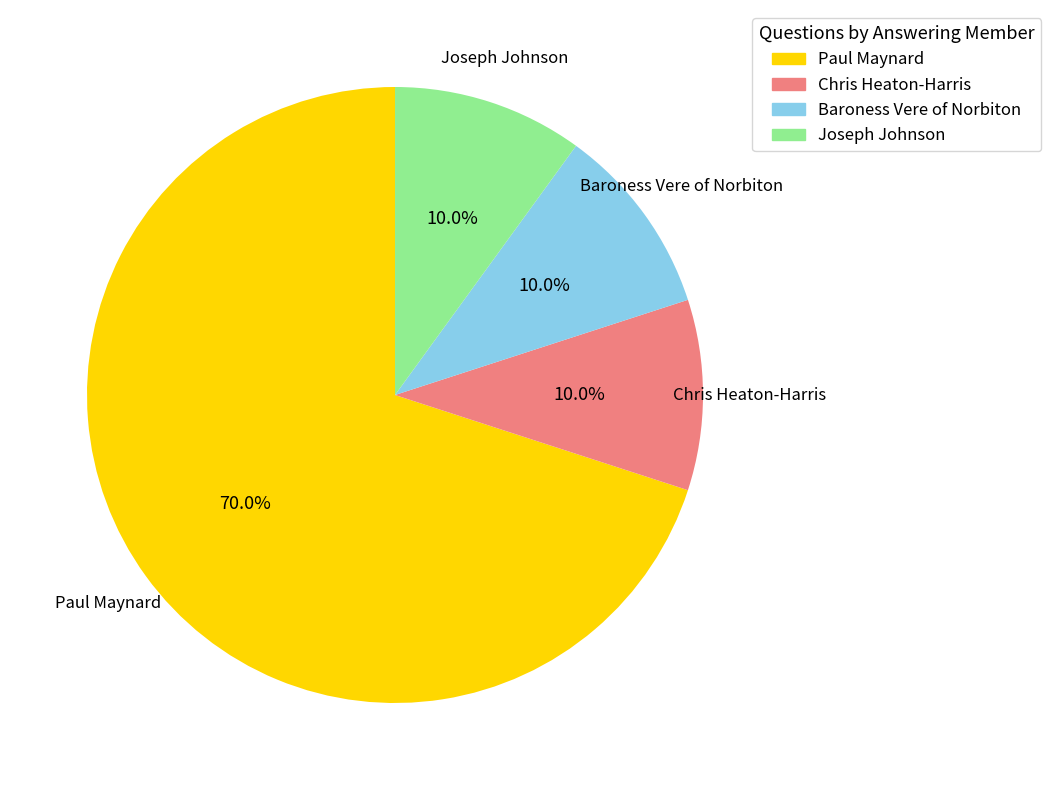

Which has a higher value, Paul Maynard or Chris Heaton-Harris?

Paul Maynard